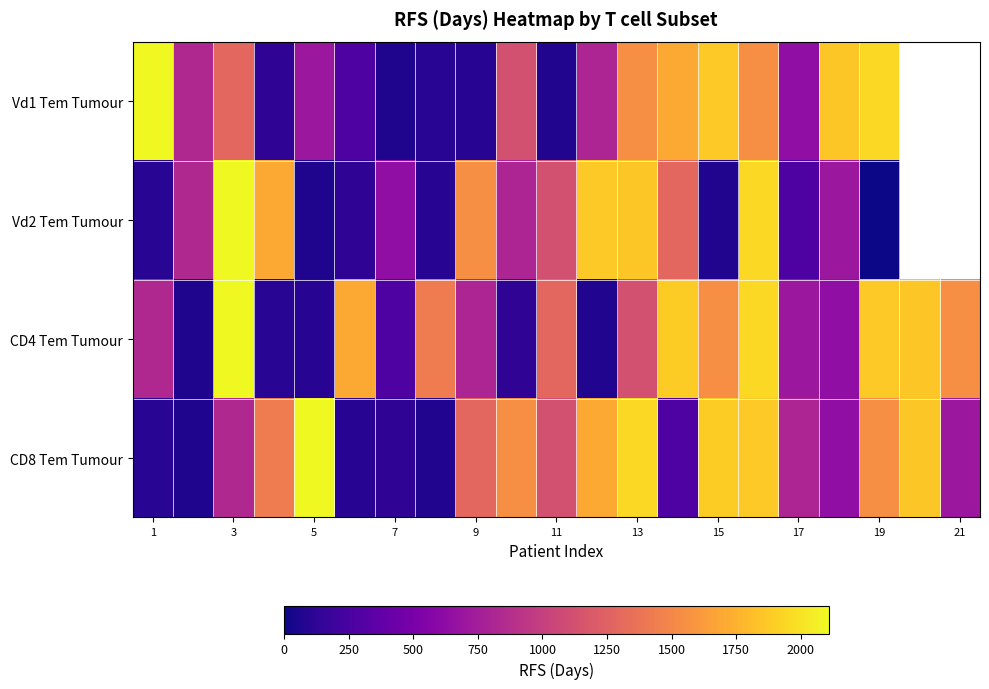

How many data points in Vd1 Tem Tumour are above 1120?

8